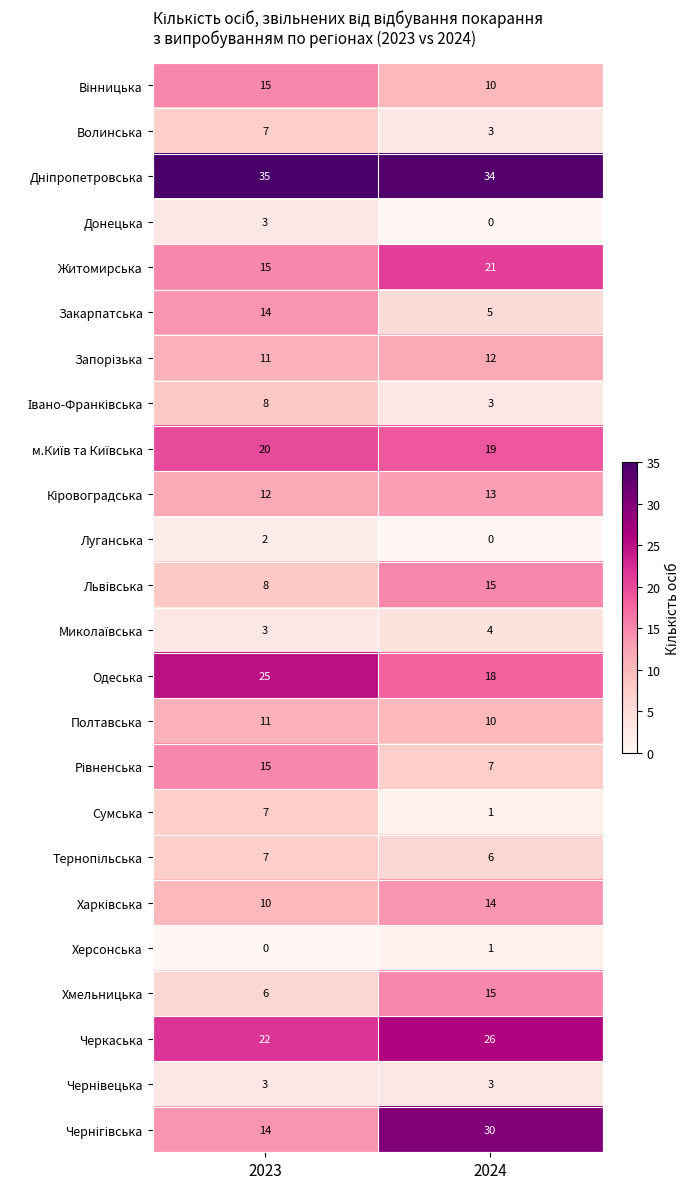

What is the average value of the Сумська series?

4